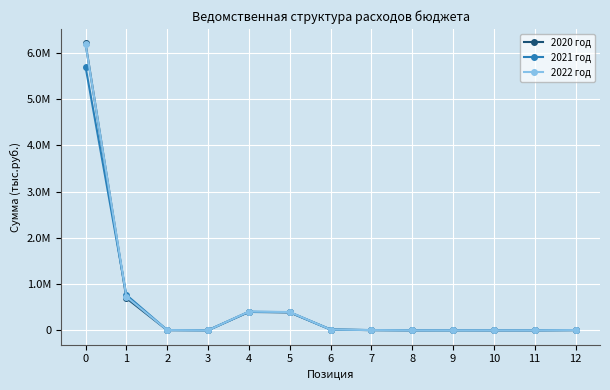

Rank the series at 8 from lowest to highest value.

2021 год, 2022 год, 2020 год